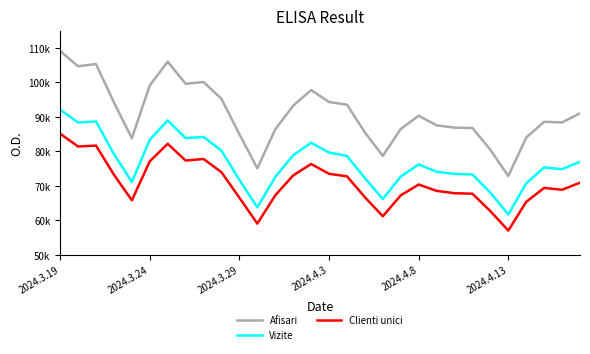

Which series has the largest total across all categories?

Afisari